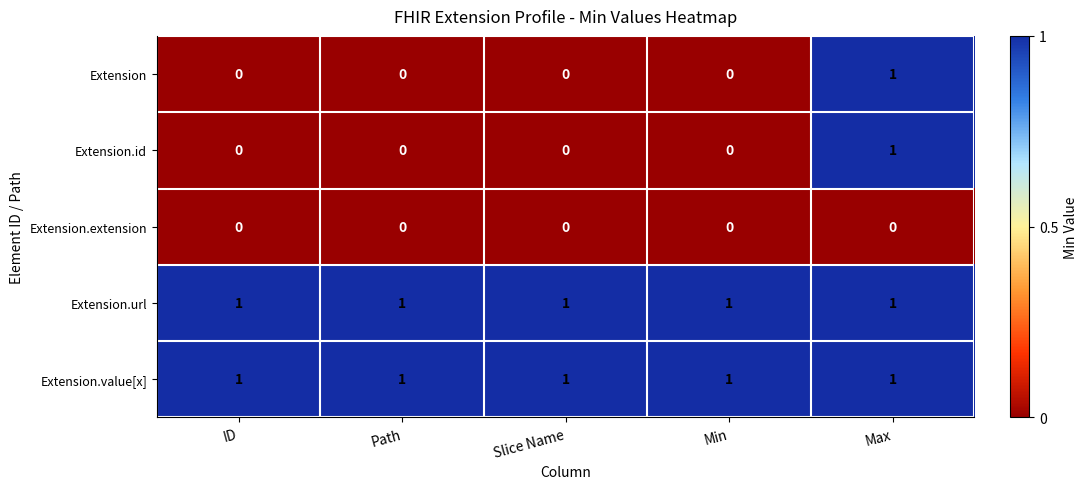

Reading left to right, what are all the values shown in this chart?

Extension: 0	0	0	0	1
Extension.id: 0	0	0	0	1
Extension.extension: 0	0	0	0	0
Extension.url: 1	1	1	1	1
Extension.value[x]: 1	1	1	1	1